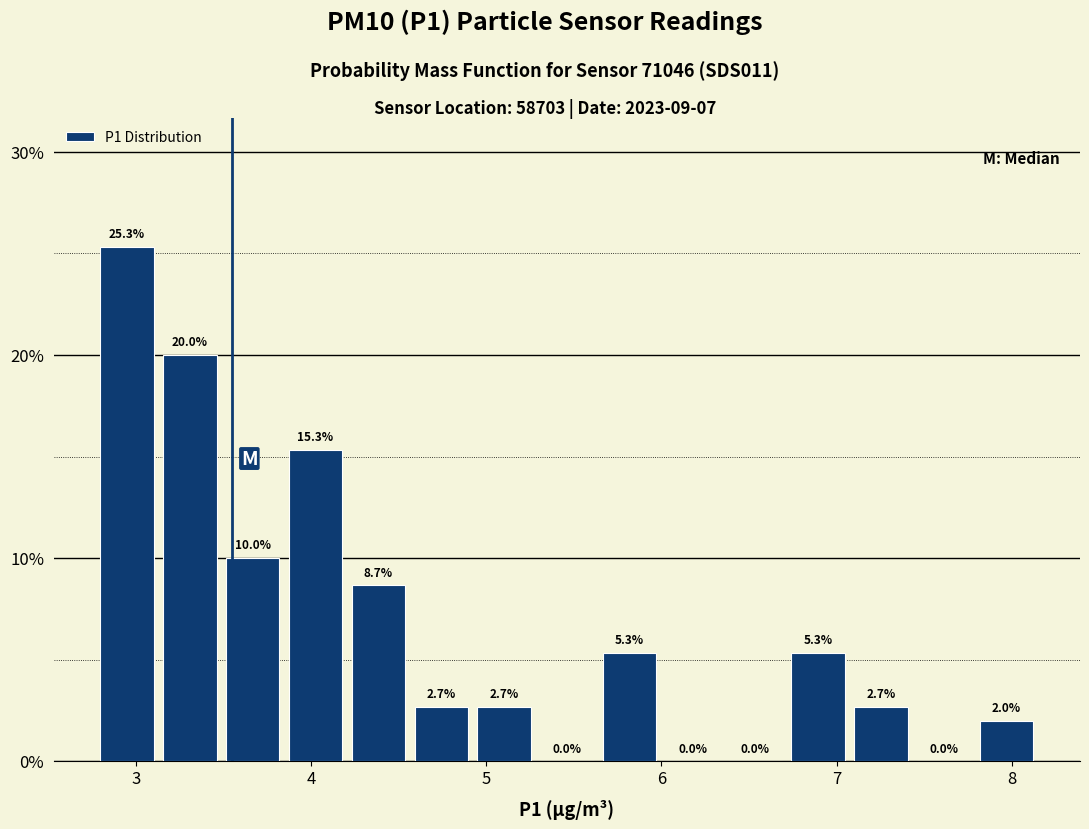

Read against the x-axis, roughly where is the centre of the tallest bar?

2.9